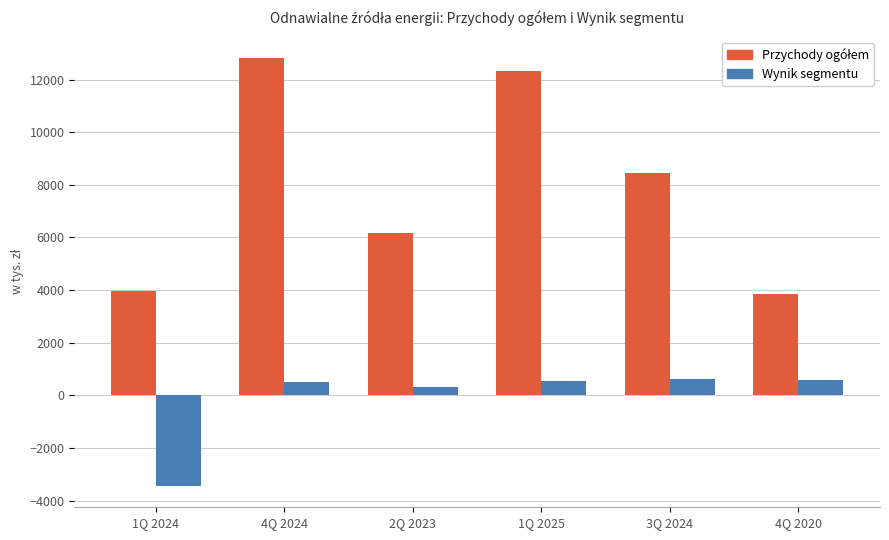

True or false: Wynik segmentu has a value of -3439.6 at 1Q 2024.

True